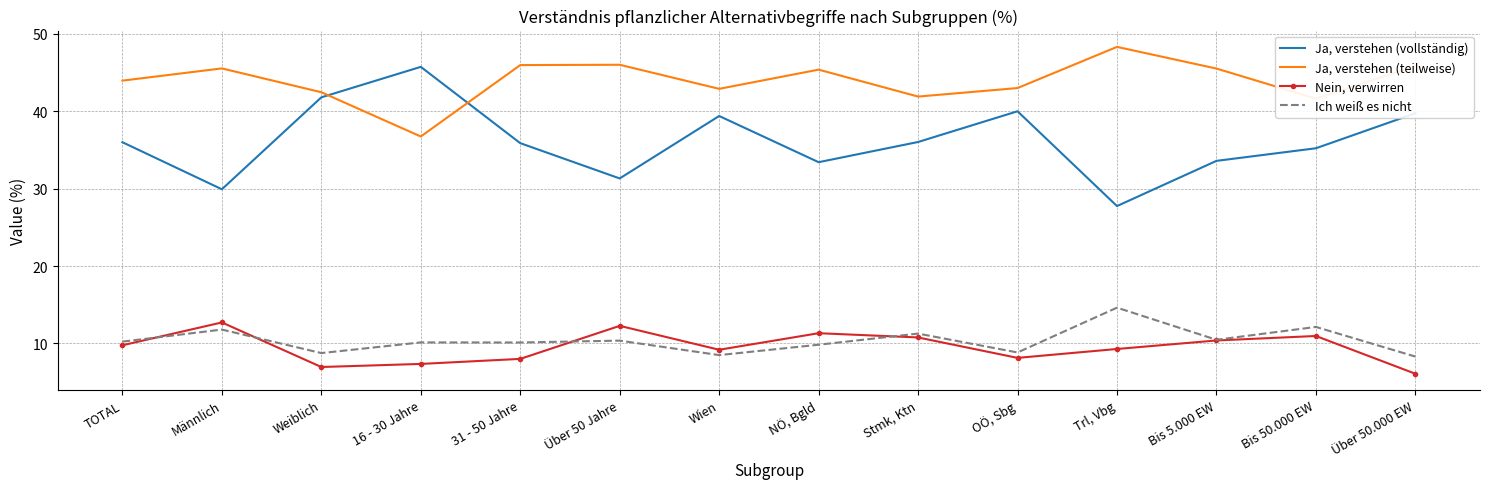

Which series has the largest total across all categories?

Ja, verstehen (teilweise)